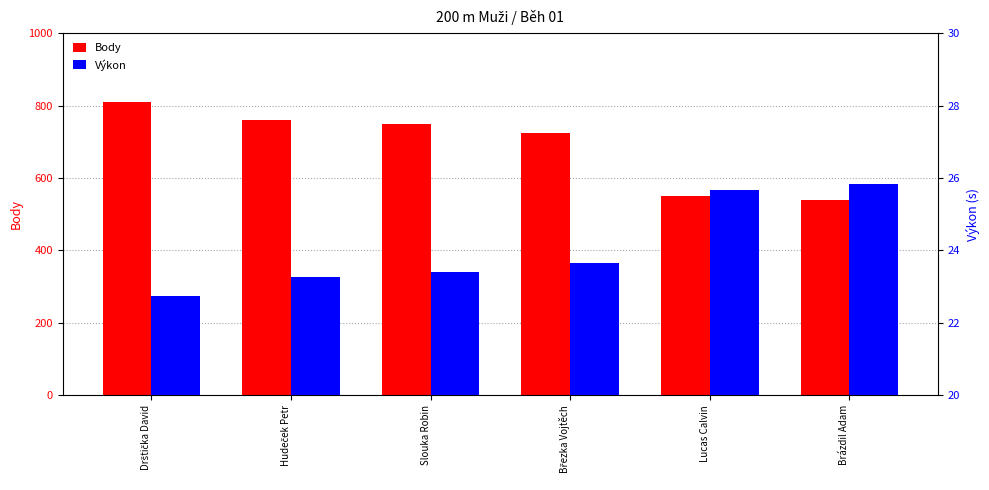

Which series has the largest total across all categories?

Body